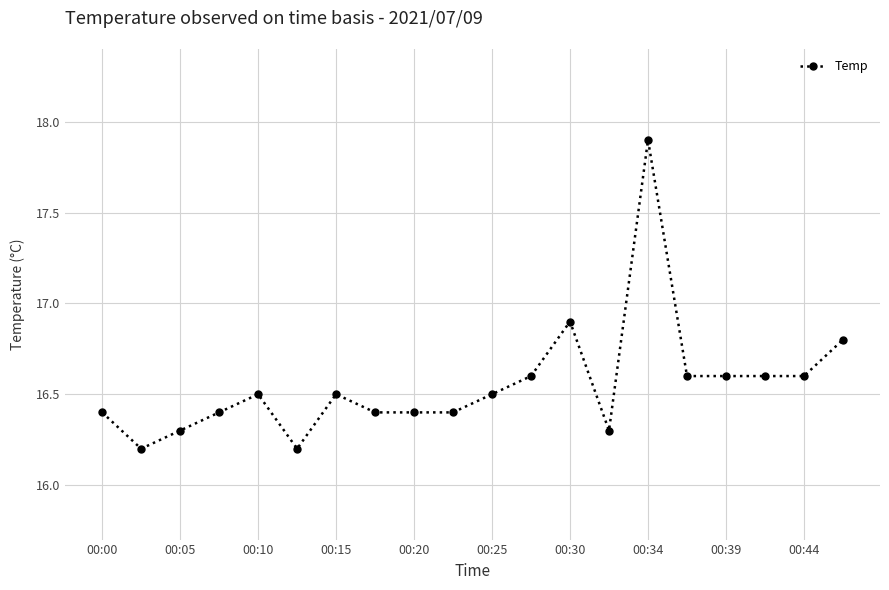

What is the value of the 3rd point from the left?

16.3